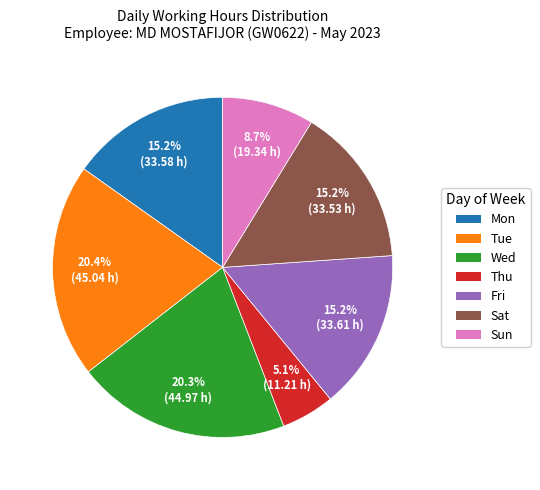

Is there any slice that represents more than half of the pie?

No